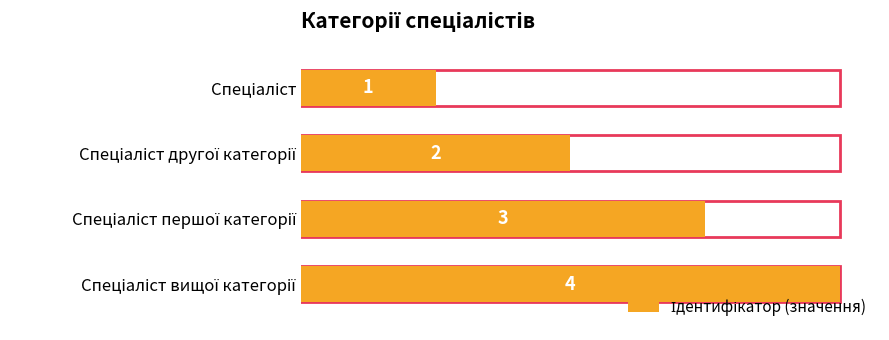

What is the sum of all values?

10